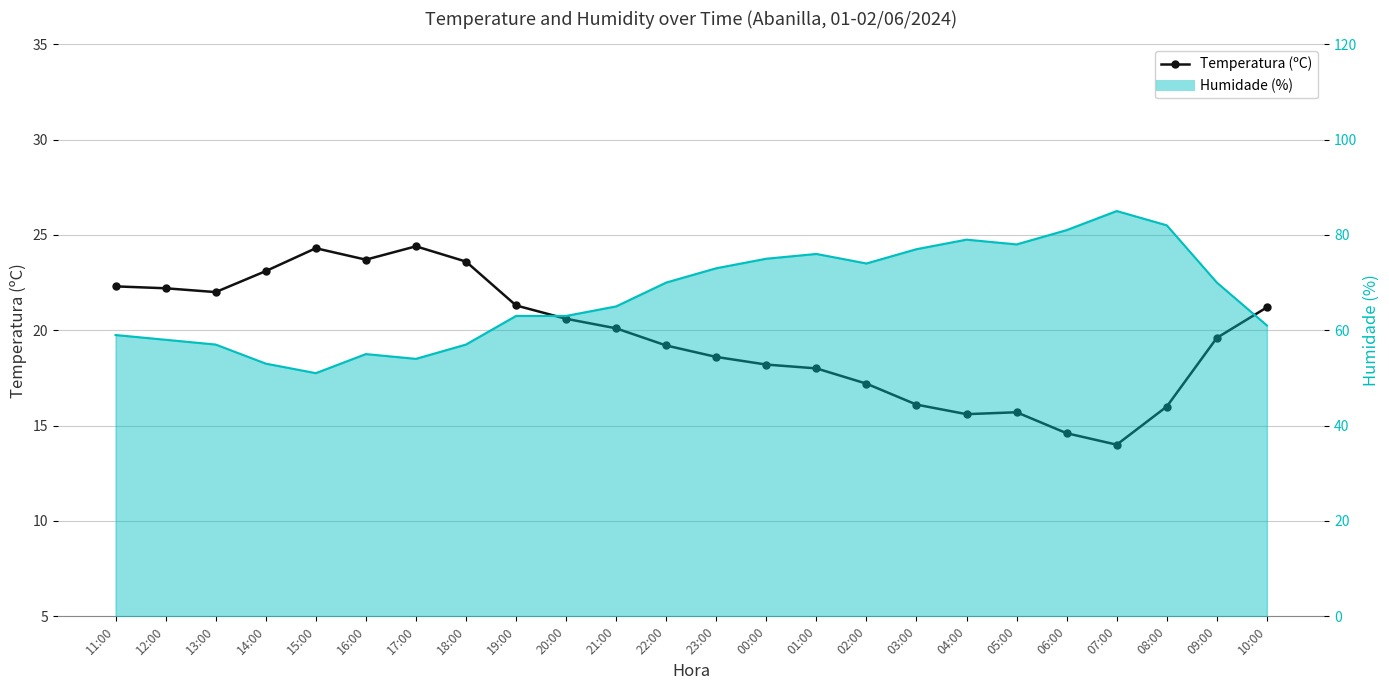

At which label does Temperatura (ºC) first exceed 20?

11:00